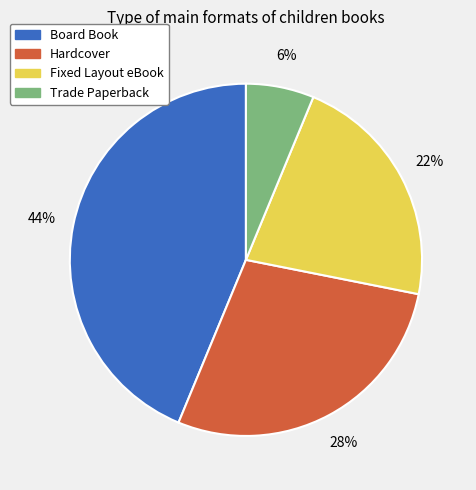

To the nearest percent, what portion does Board Book represent?

44%